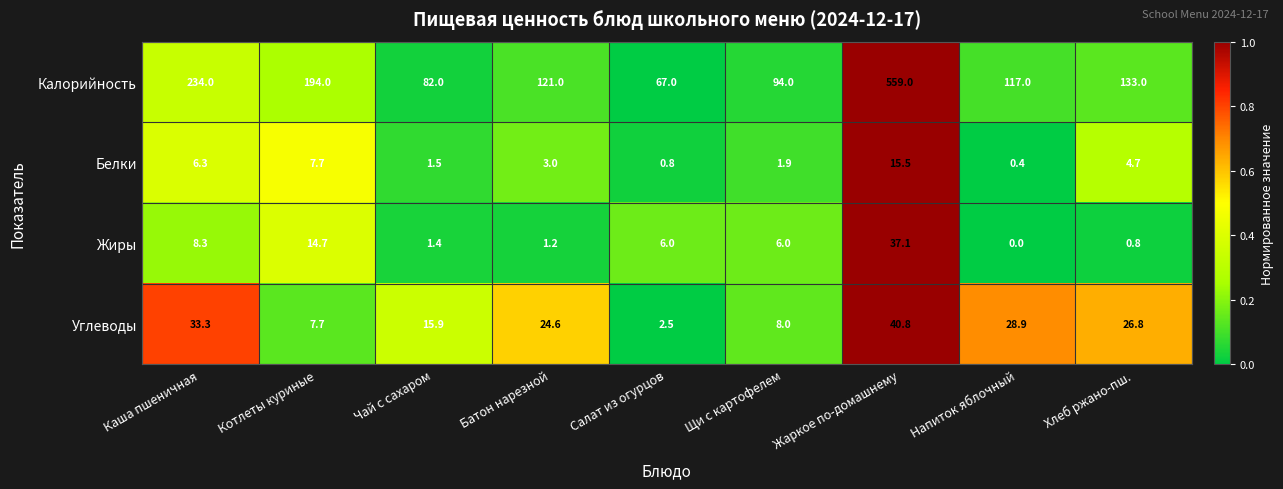

Which series changed the most between Каша пшеничная and Чай с сахаром?

Калорийность